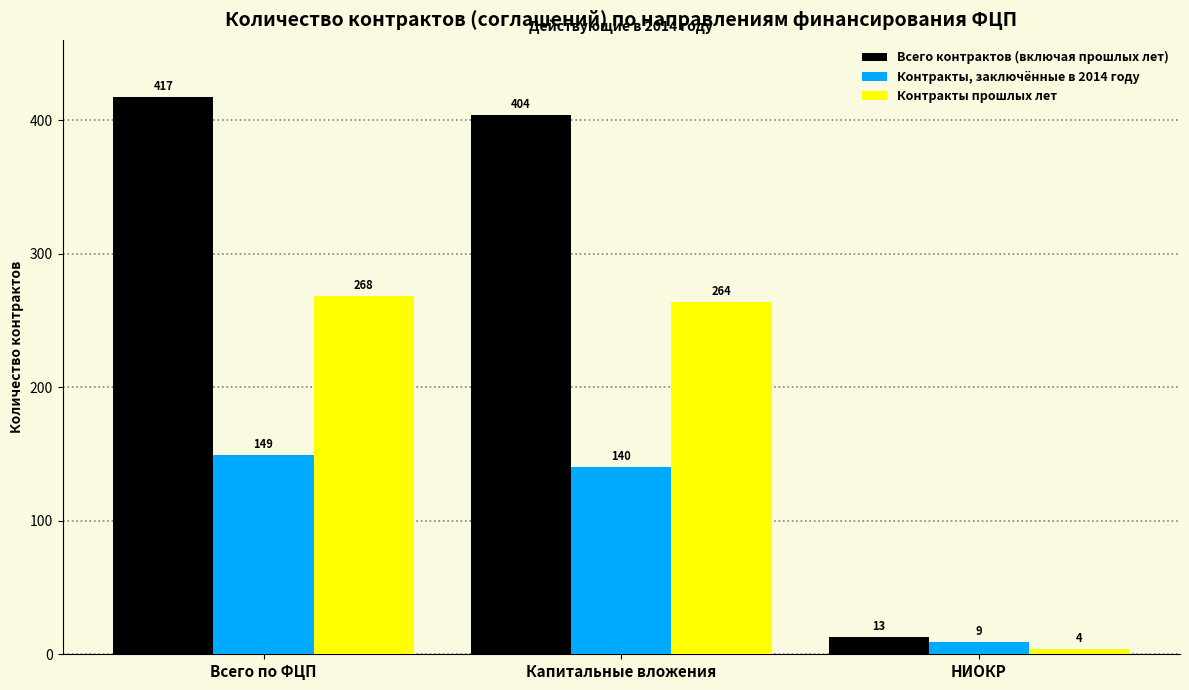

Reading left to right, transcribe all the data shown in this chart.

Всего контрактов (включая прошлых лет): 417	404	13
Контракты, заключённые в 2014 году: 149	140	9
Контракты прошлых лет: 268	264	4